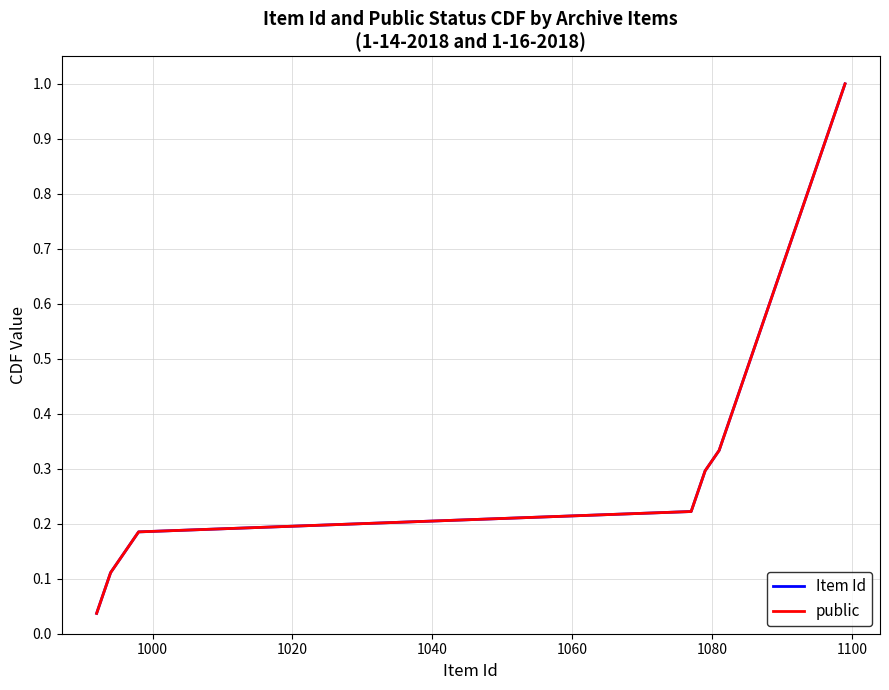

Is this an area chart (filled region under the line)?

No